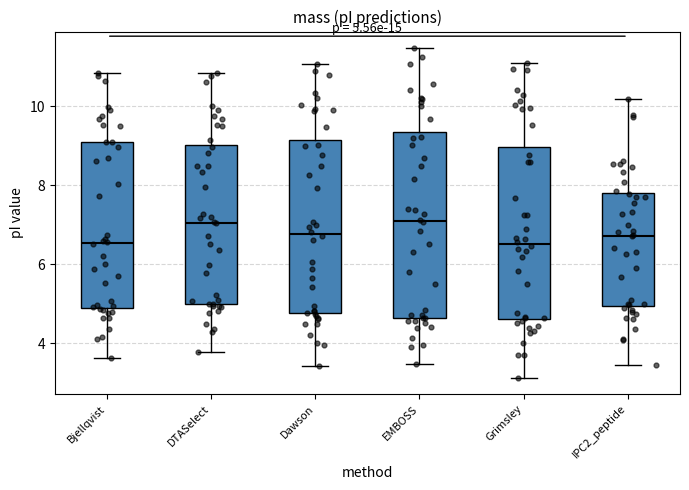

Which box is the tallest, from its lower edge to its upper edge?

EMBOSS